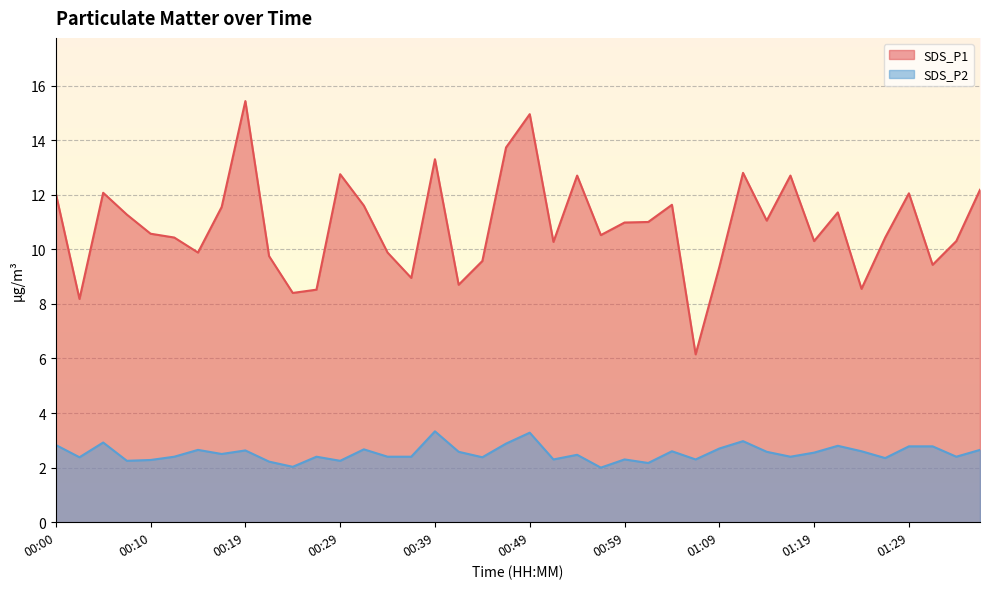

Rank the categories by SDS_P1 value from lowest to highest.

01:07, 00:02, 00:24, 00:27, 01:24, 00:42, 00:37, 01:09, 01:32, 00:44, 00:22, 00:15, 00:34, 00:52, 01:19, 01:35, 00:12, 01:27, 00:57, 00:10, 00:59, 01:02, 01:14, 00:07, 01:22, 00:17, 00:32, 01:04, 00:00, 01:29, 00:05, 01:37, 00:54, 01:17, 00:29, 01:12, 00:39, 00:47, 00:49, 00:19